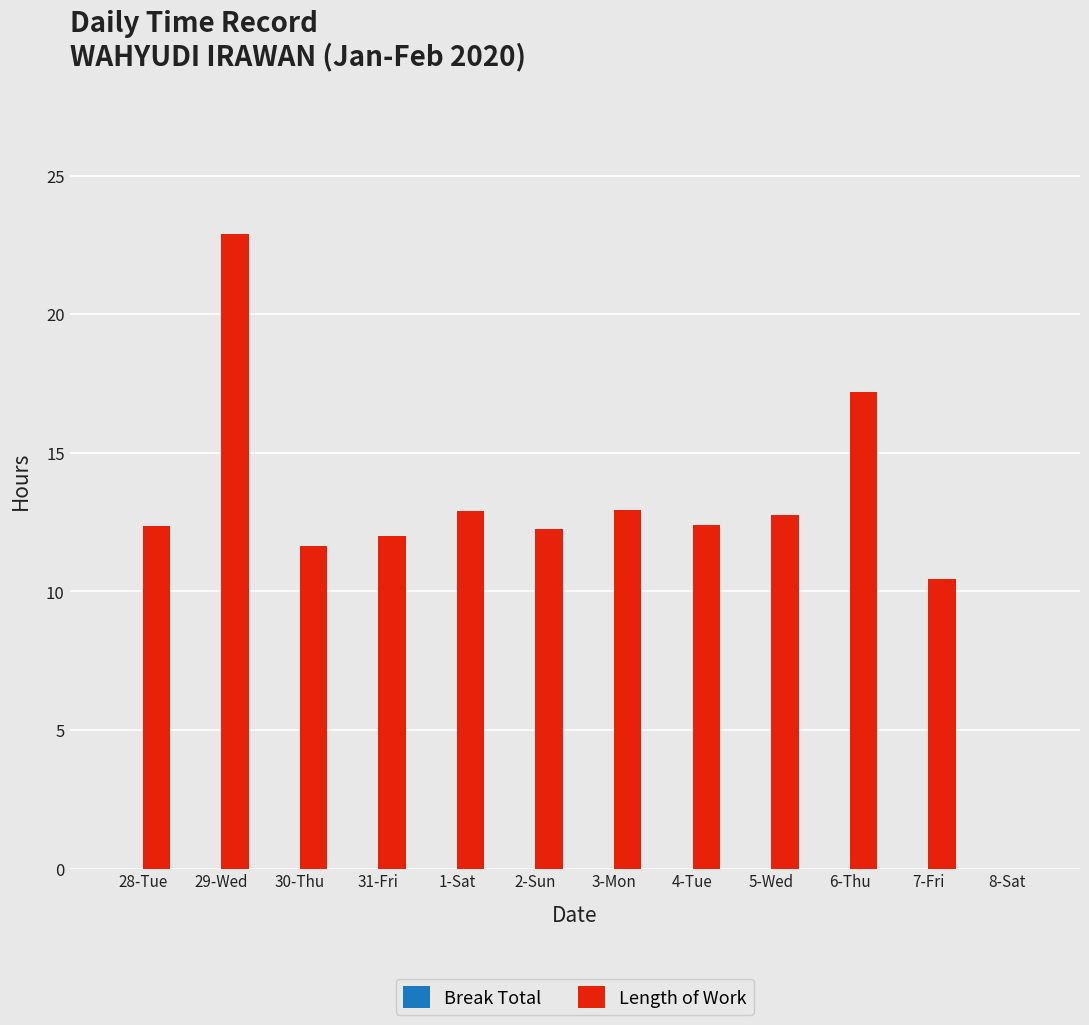

What is the sum of all values?

149.8